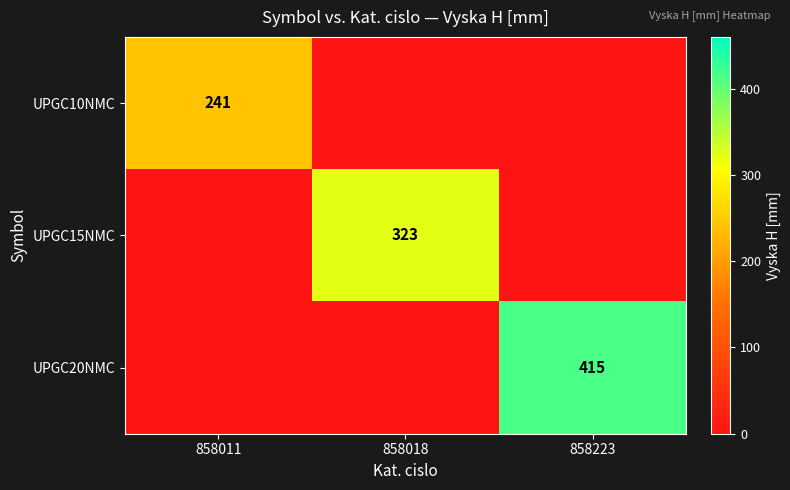

The value of UPGC10NMC at 858011 is 241. True or false?

True